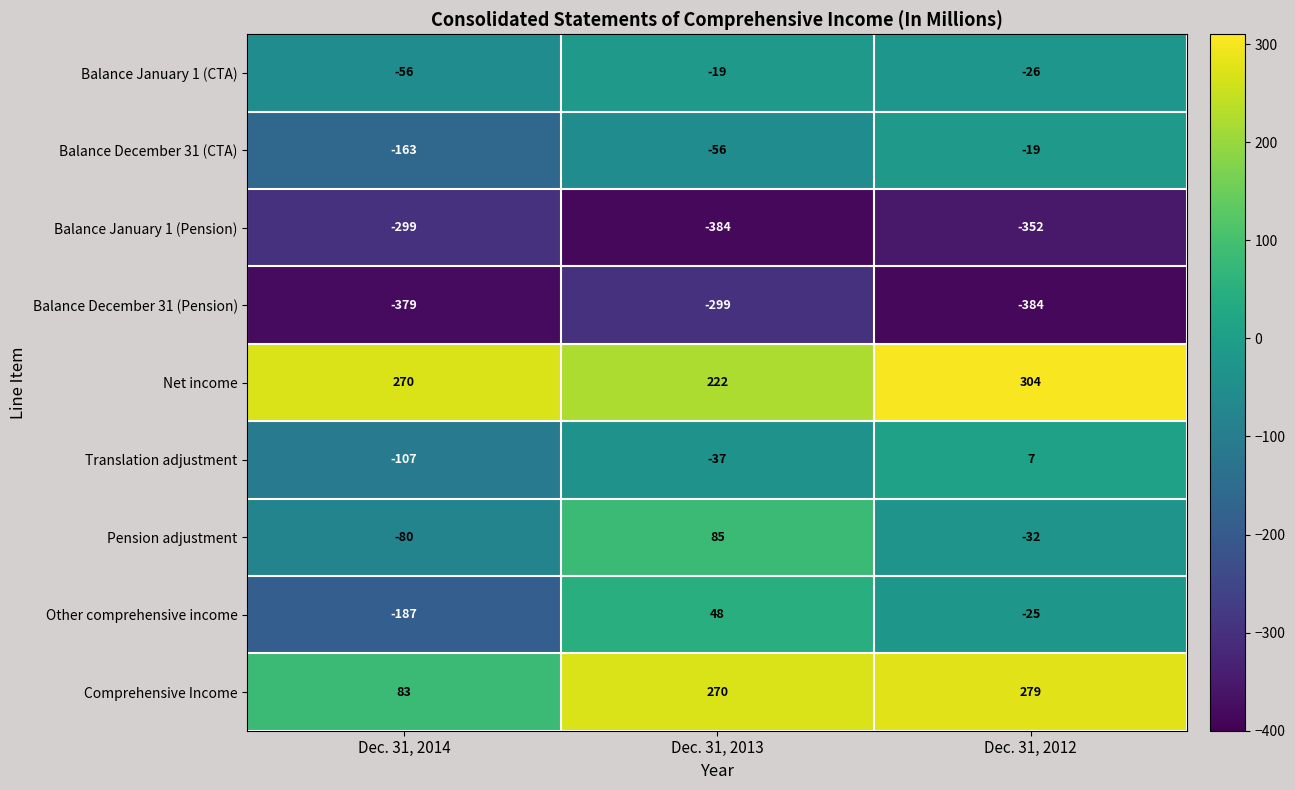

Reading left to right, extract all data points from this chart.

Balance January 1 (CTA): Dec. 31, 2014=-56	Dec. 31, 2013=-19	Dec. 31, 2012=-26
Balance December 31 (CTA): Dec. 31, 2014=-163	Dec. 31, 2013=-56	Dec. 31, 2012=-19
Balance January 1 (Pension): Dec. 31, 2014=-299	Dec. 31, 2013=-384	Dec. 31, 2012=-352
Balance December 31 (Pension): Dec. 31, 2014=-379	Dec. 31, 2013=-299	Dec. 31, 2012=-384
Net income: Dec. 31, 2014=270	Dec. 31, 2013=222	Dec. 31, 2012=304
Translation adjustment: Dec. 31, 2014=-107	Dec. 31, 2013=-37	Dec. 31, 2012=7
Pension adjustment: Dec. 31, 2014=-80	Dec. 31, 2013=85	Dec. 31, 2012=-32
Other comprehensive income: Dec. 31, 2014=-187	Dec. 31, 2013=48	Dec. 31, 2012=-25
Comprehensive Income: Dec. 31, 2014=83	Dec. 31, 2013=270	Dec. 31, 2012=279